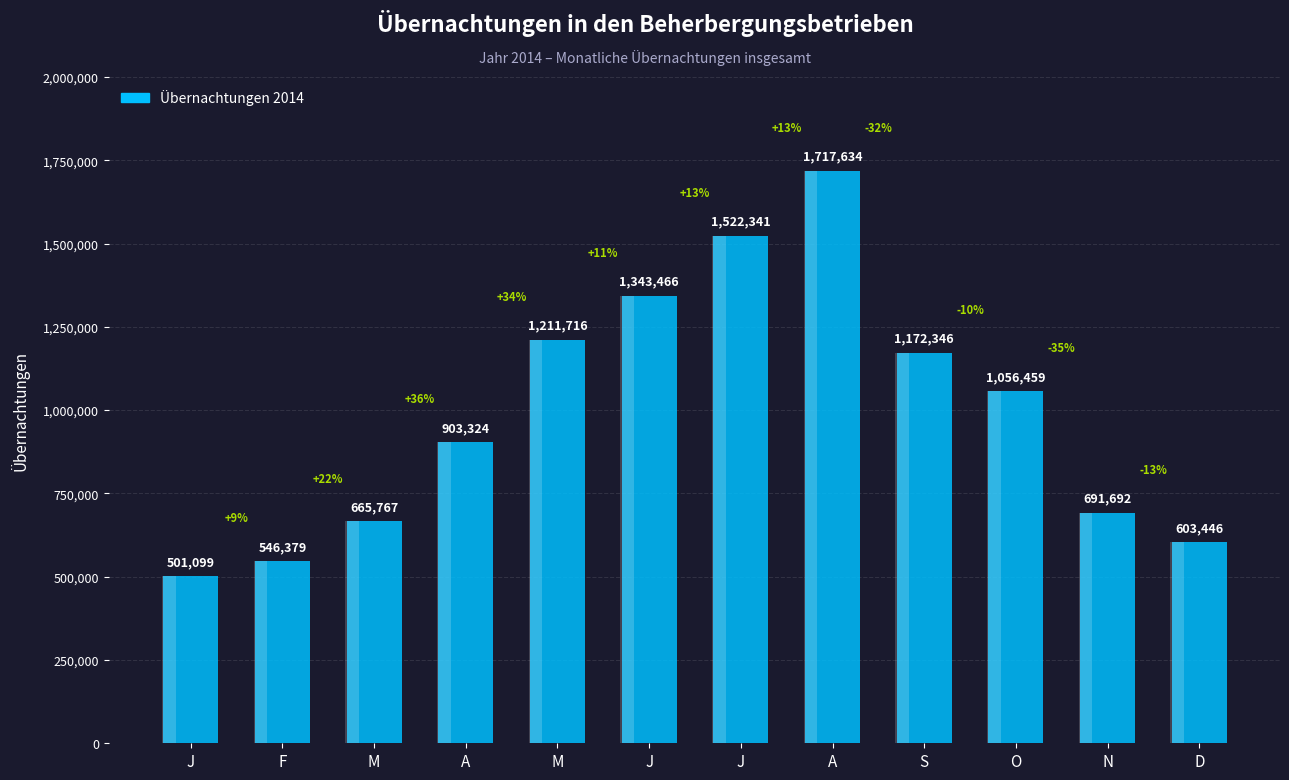

Reading left to right, extract all data points from this chart.

501099	546379	665767	903324	1211716	1343466	1522341	1717634	1172346	1056459	691692	603446